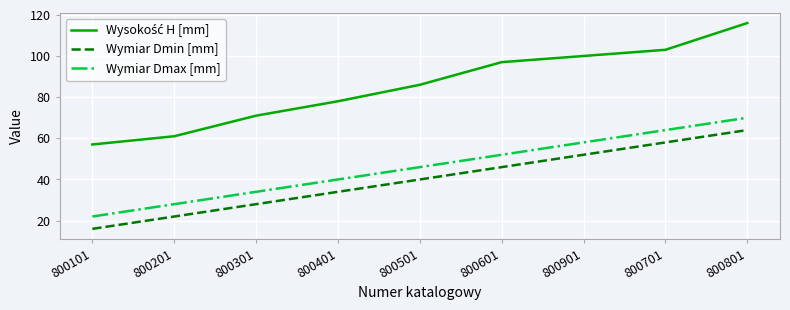

At how many categories does at least one series exceed 55?

9